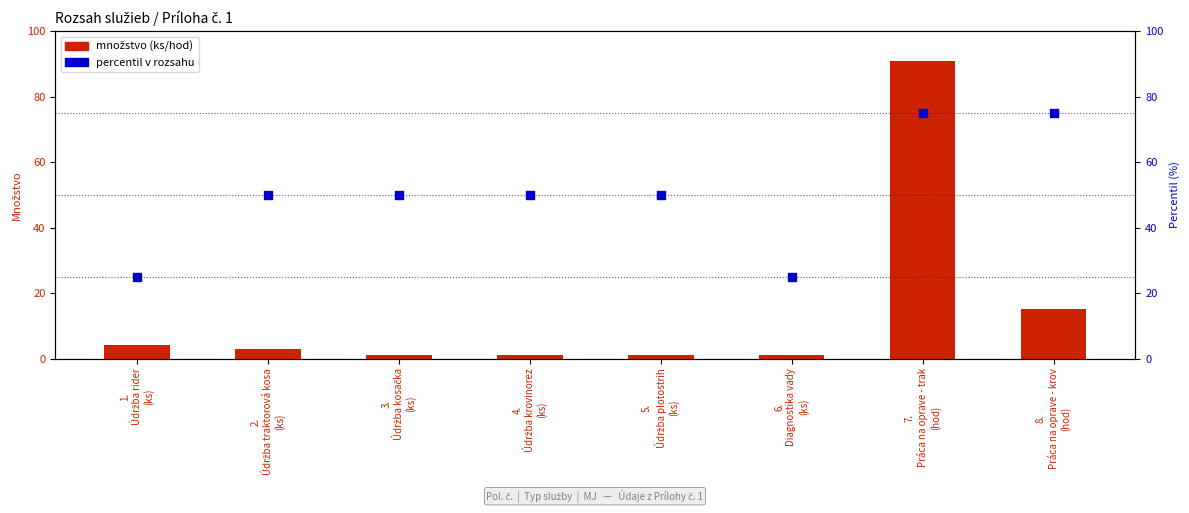

What are all the series names shown in the legend?

množstvo (ks/hod), percentil v rozsahu